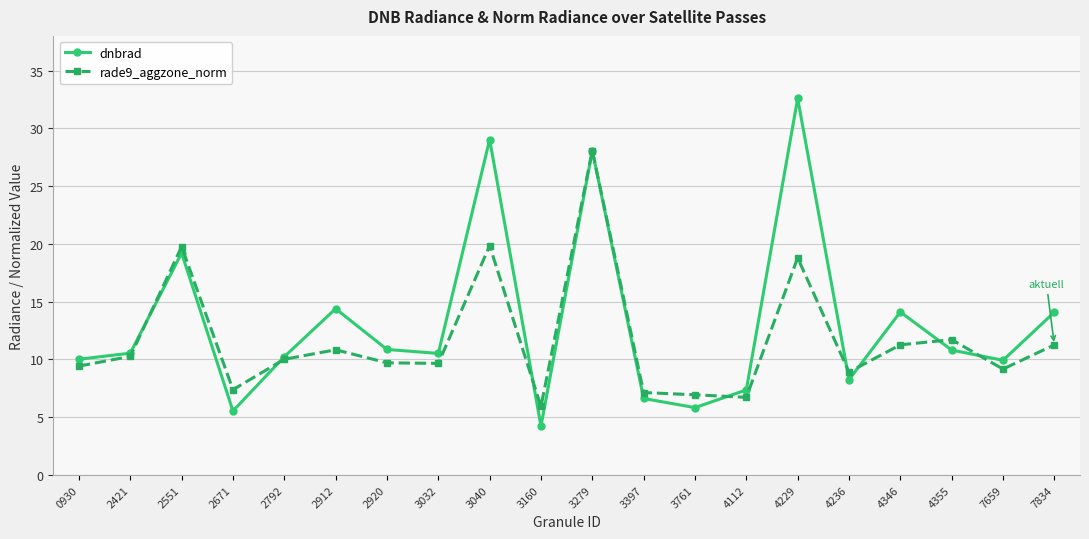

What is the approximate value of rade9_aggzone_norm at 4236?

8.9